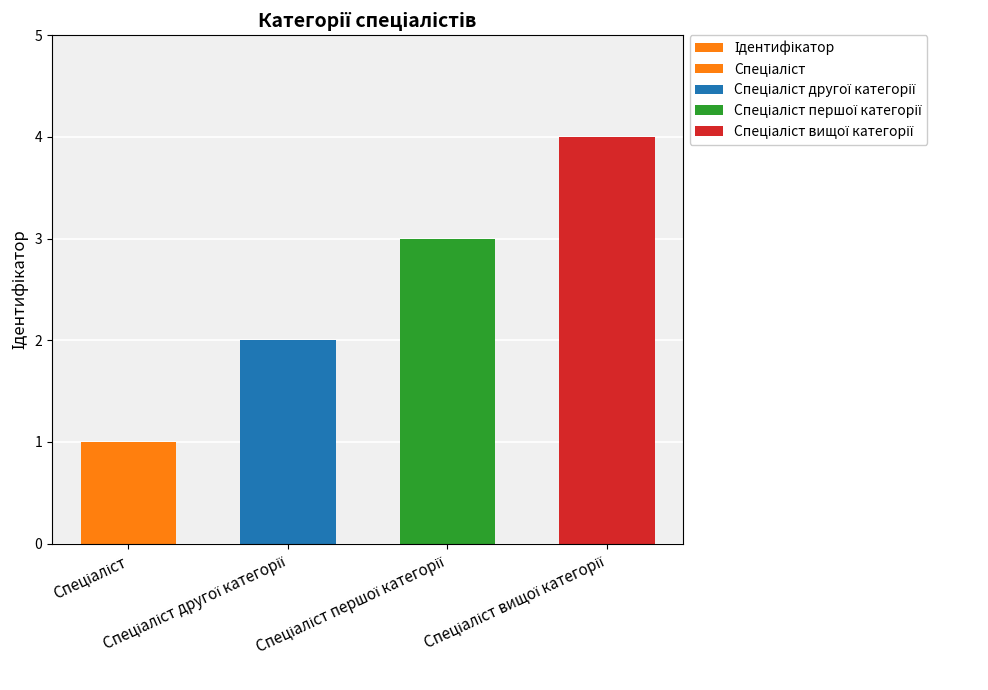

Where is the data nearest to the value 2?

Спеціаліст другої категорії